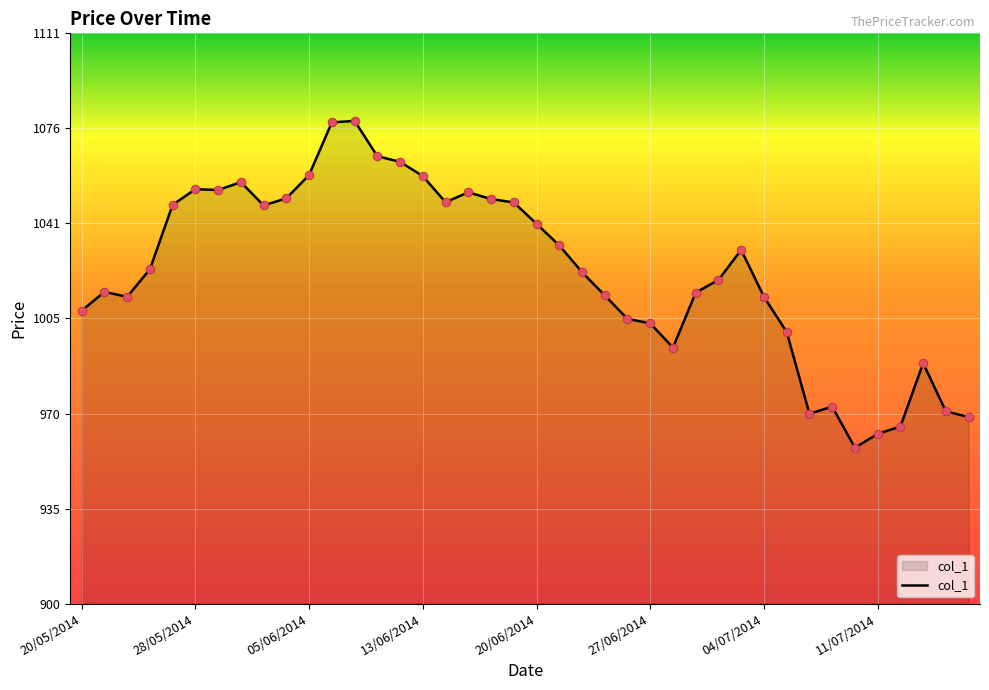

What is the difference between the maximum and minimum values?

120.8